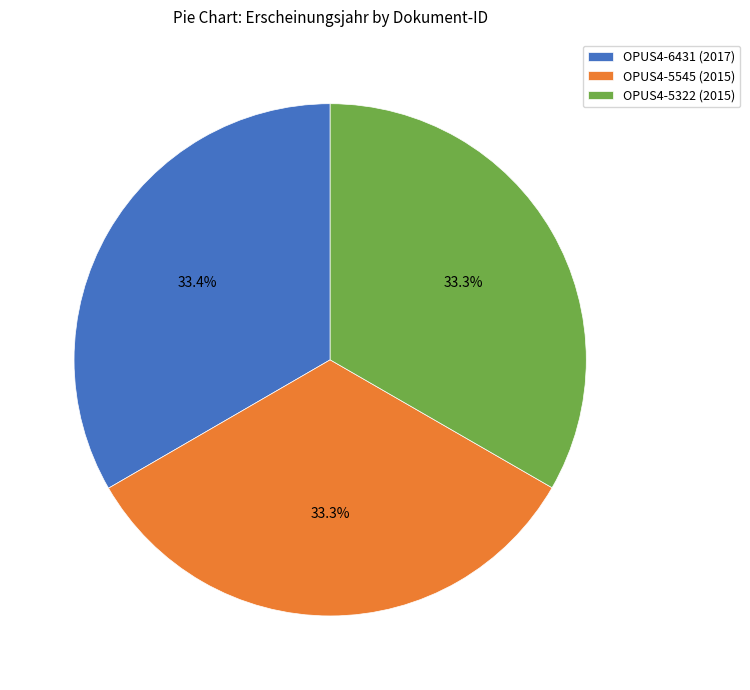

How many slices are in this pie chart?

3